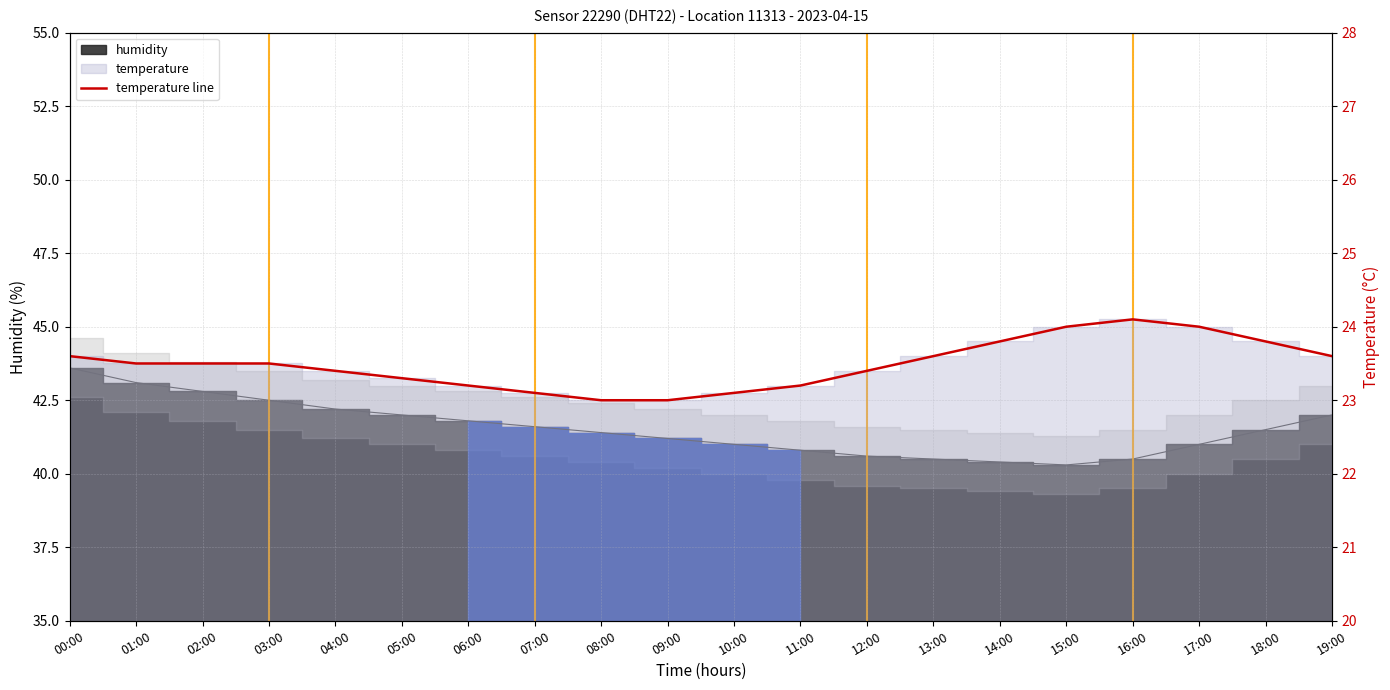

What is the difference between the second highest and second lowest values?

1.0